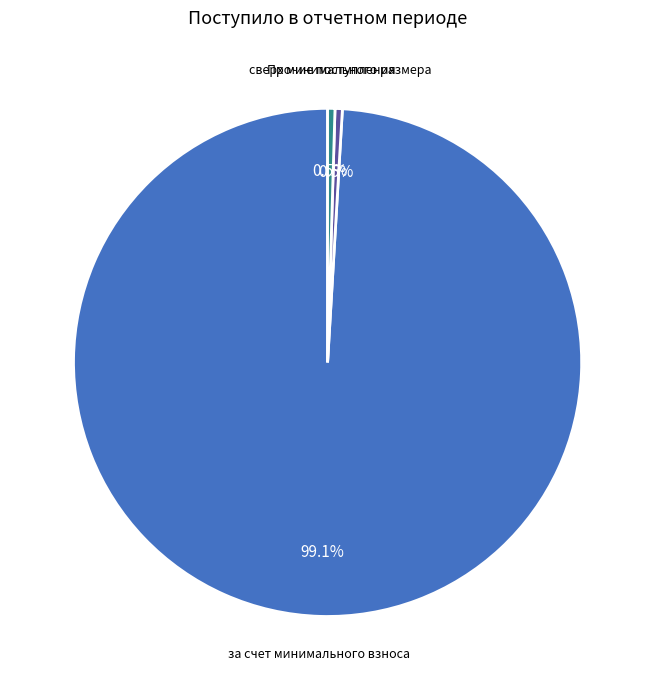

Do сверх минимального размера and за счет минимального взноса together represent more than half of the pie?

Yes